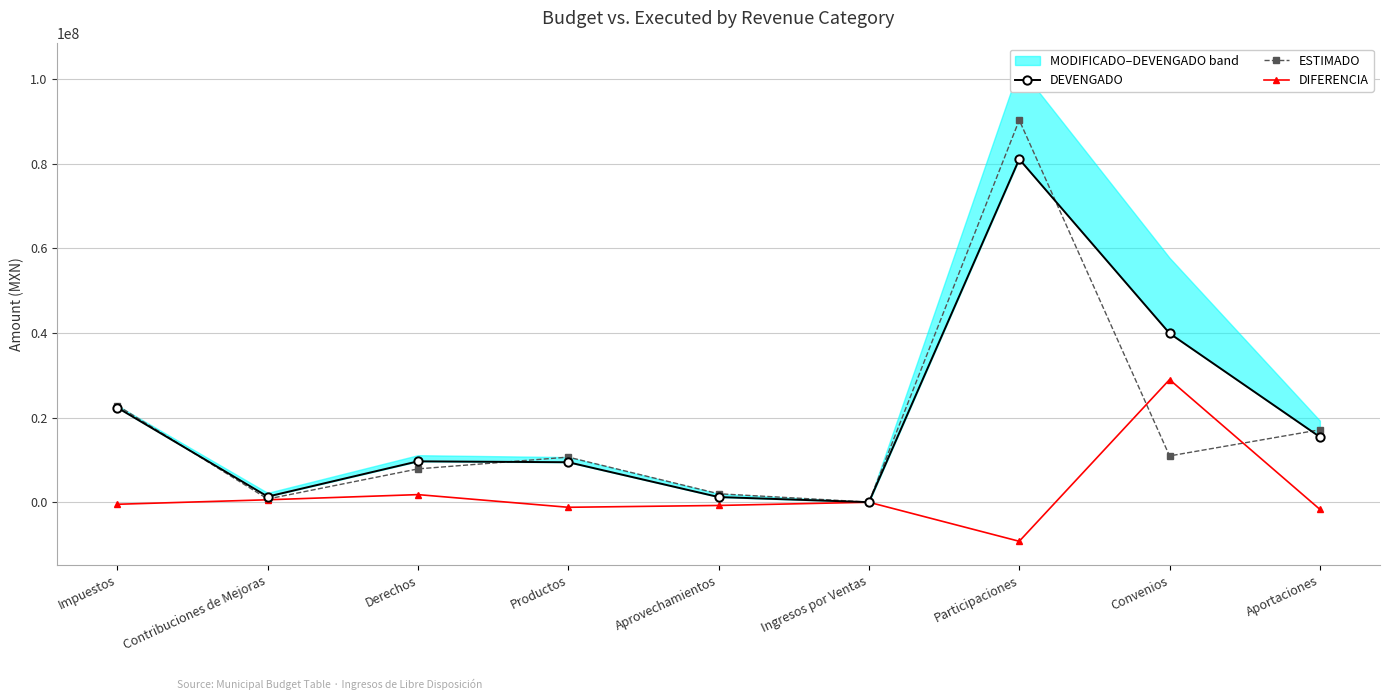

What is the value of the DIFERENCIA point at the 8th from the left?

28959978.4